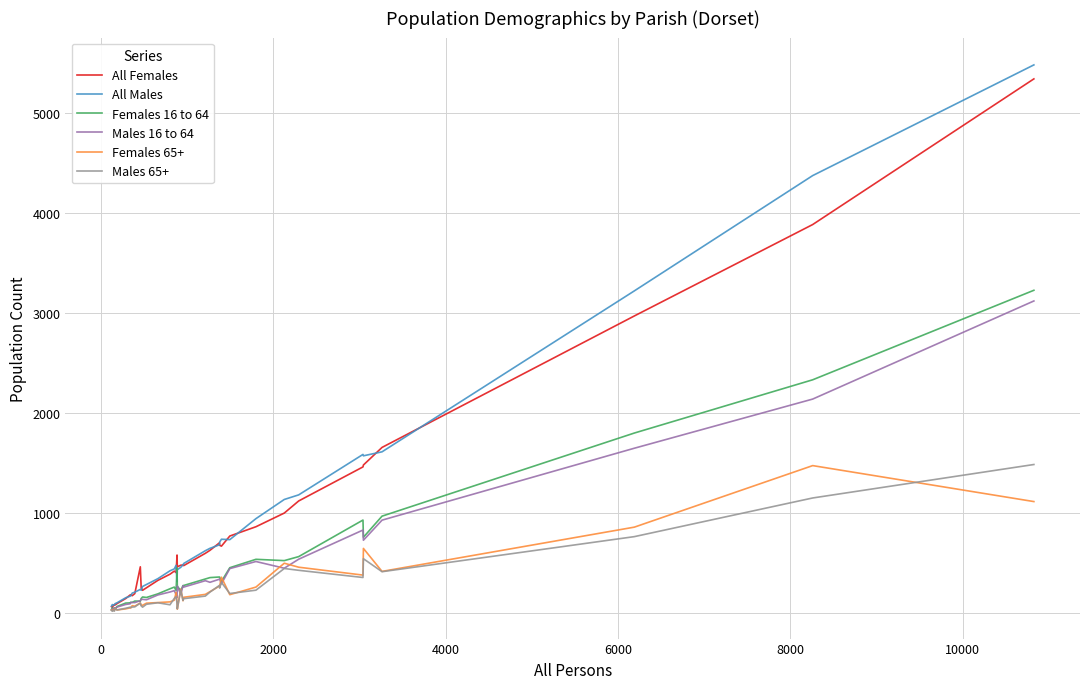

Does the chart display data point markers on the line(s)?

No